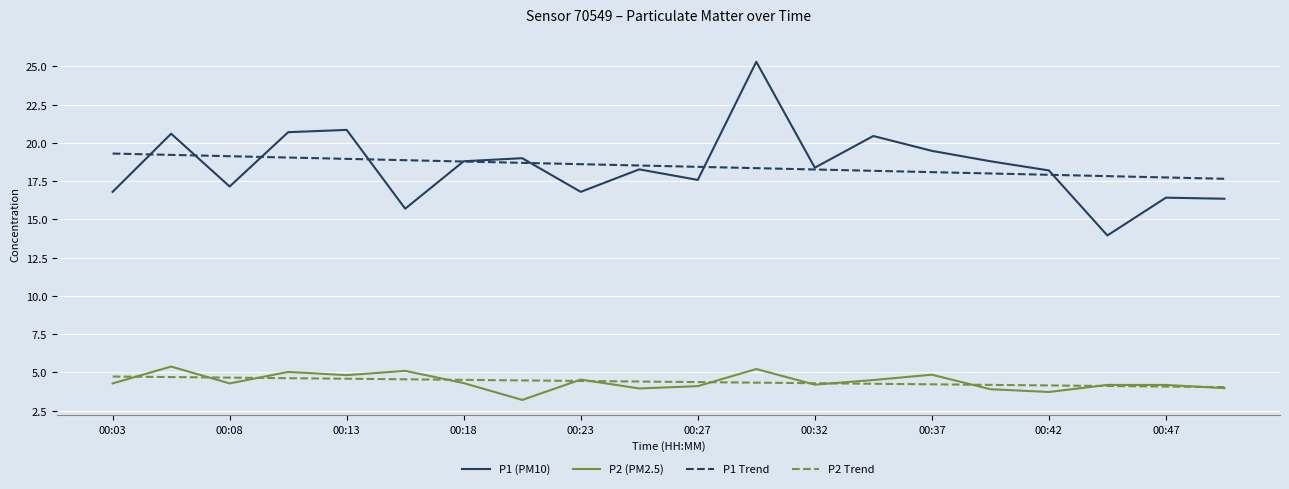

True or false: P1 (PM10) and P2 (PM2.5) intersect in this chart.

False